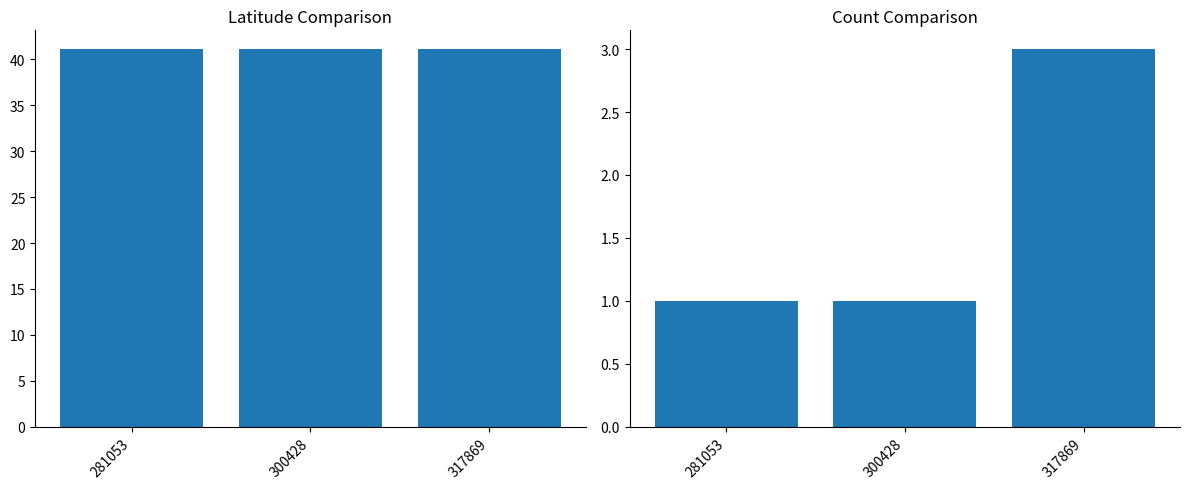

At 317869, list the series in order from smallest to largest.

Count, Latitude